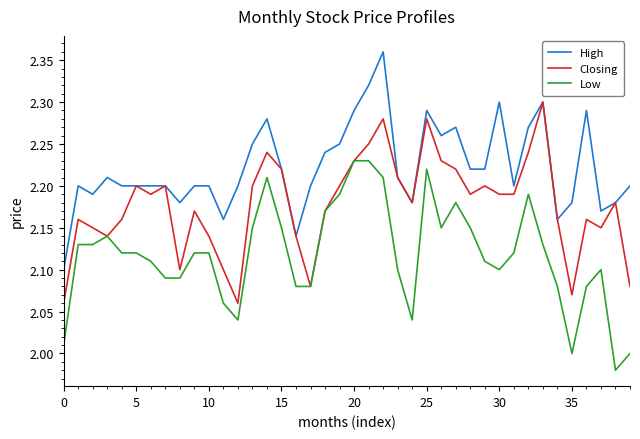

Which series has the largest total across all categories?

High